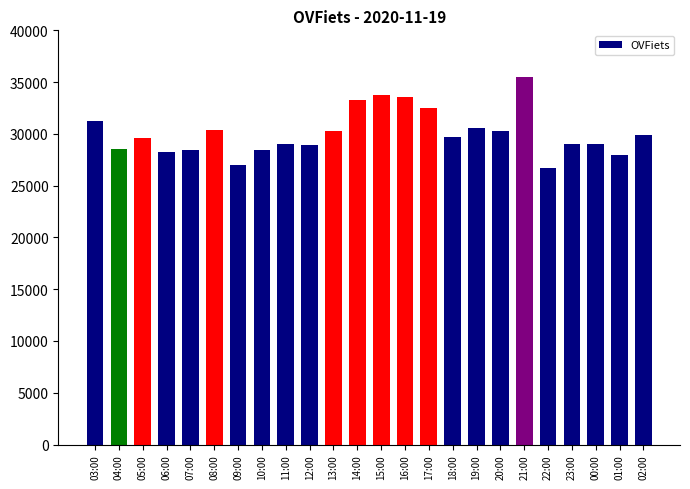

True or false: the data shows 9617 at 21:00.

False